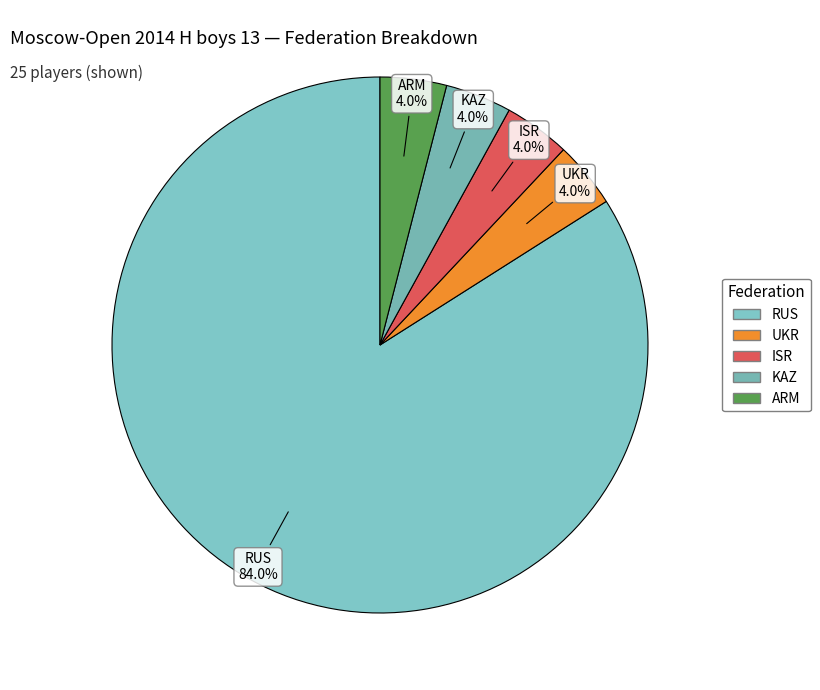

How many slices are in this pie chart?

5